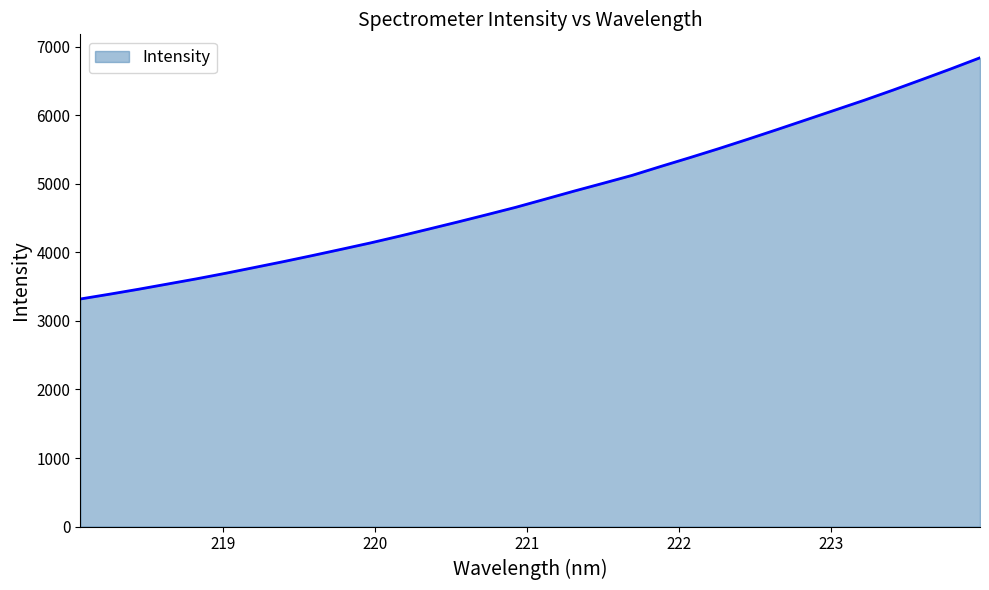

What is the difference between the maximum and minimum values?

3519.5